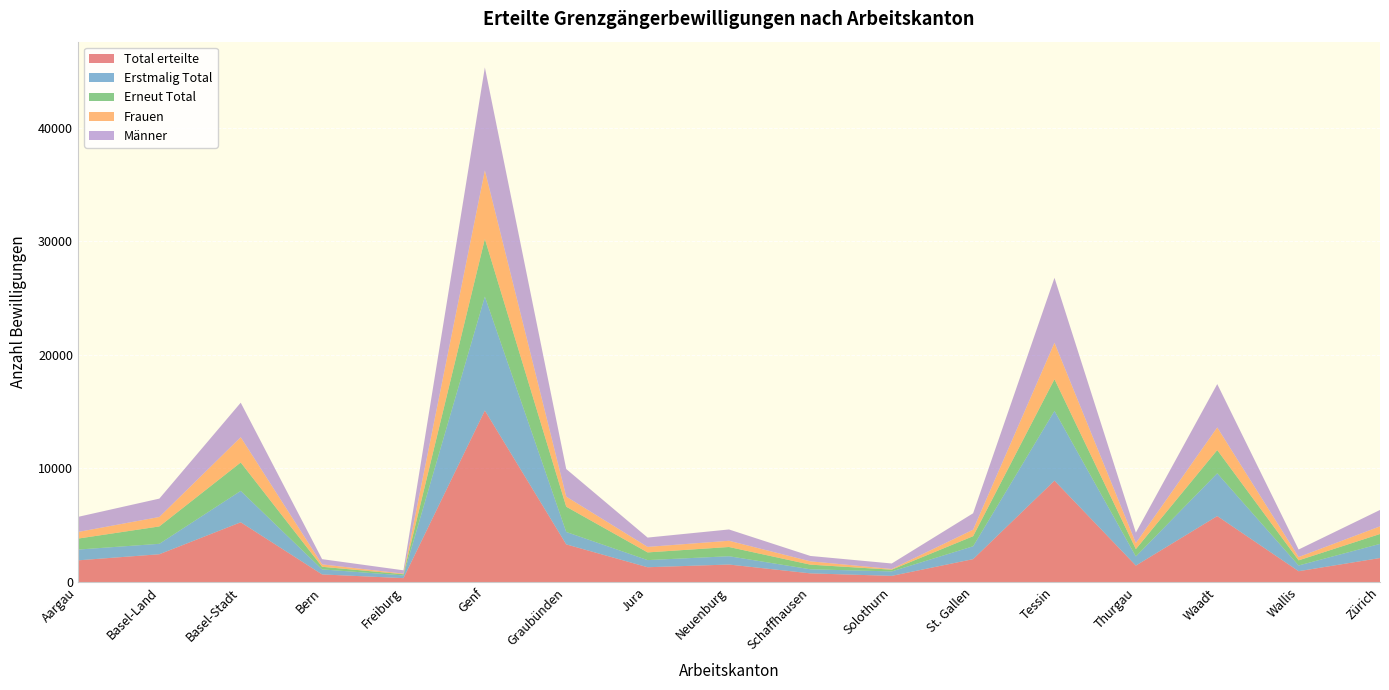

Reading right to left, list all the values displayed in this chart.

Total erteilte: 2115	955	5808	1451	8926	2018	545	766	1543	1305	3316	15098	345	672	5262	2448	1912
Erstmalig Total: 1245	505	3764	804	6138	1133	391	359	731	628	1093	10026	239	444	2763	920	947
Erneut Total: 870	450	2044	647	2788	885	154	407	812	677	2223	5072	106	228	2499	1528	965
Frauen: 671	292	1992	531	3204	572	60	293	548	485	887	6028	51	213	2223	832	583
Männer: 1444	663	3816	920	5722	1446	485	473	995	820	2429	9070	294	459	3039	1616	1329